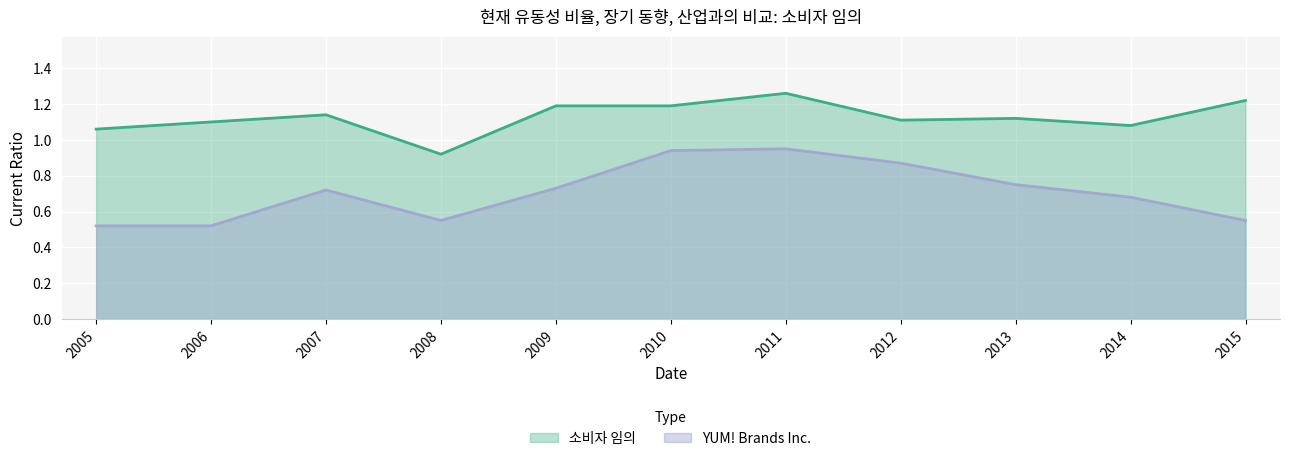

Where is 소비자 임의 nearest to the value 1?

2005